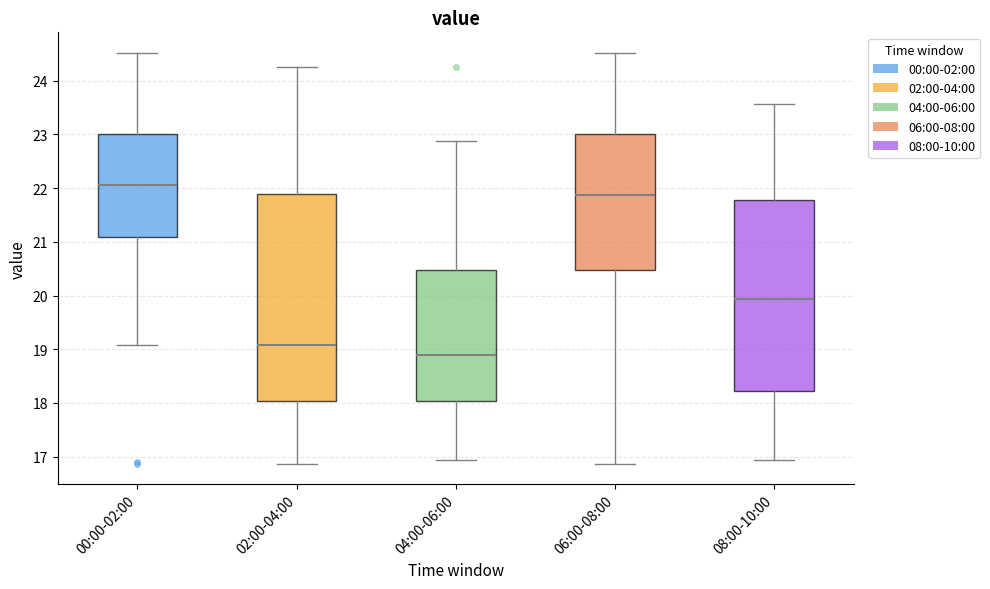

Which box is the tallest, from its lower edge to its upper edge?

02:00-04:00